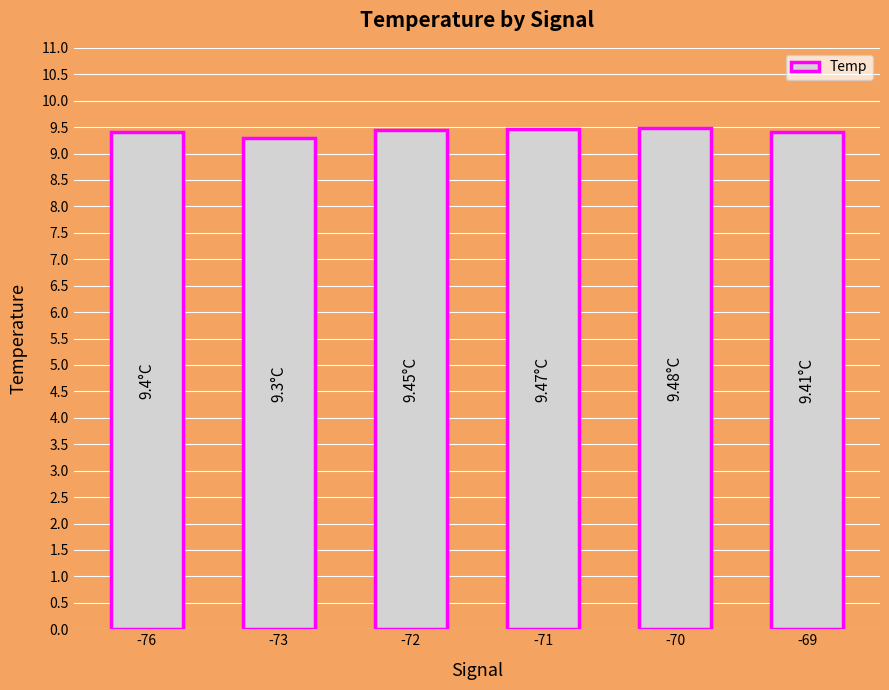

How many distinct data groups are displayed?

1